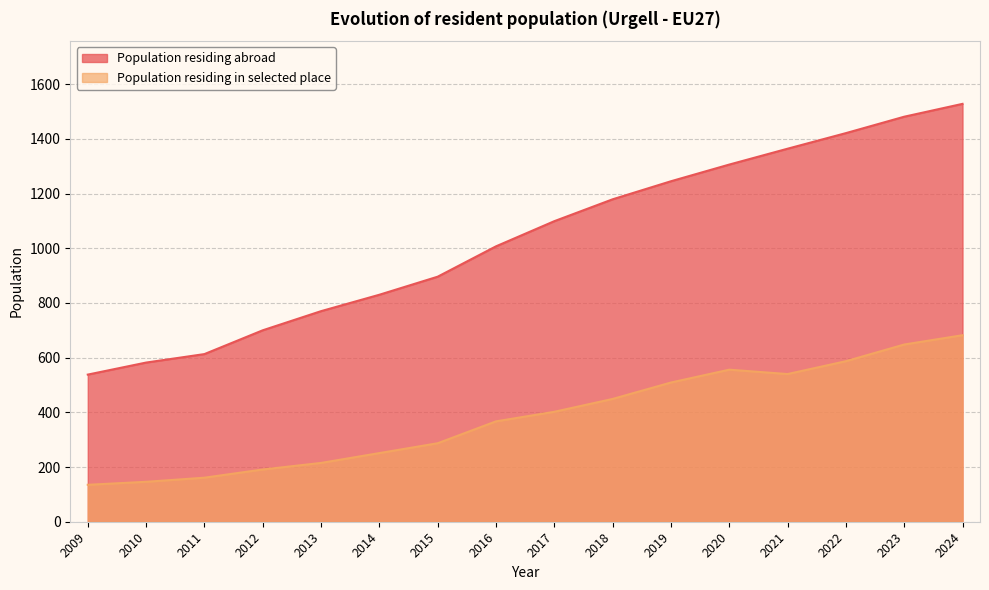

At 2017, list the series in order from largest to smallest.

Population residing abroad, Population residing in selected place